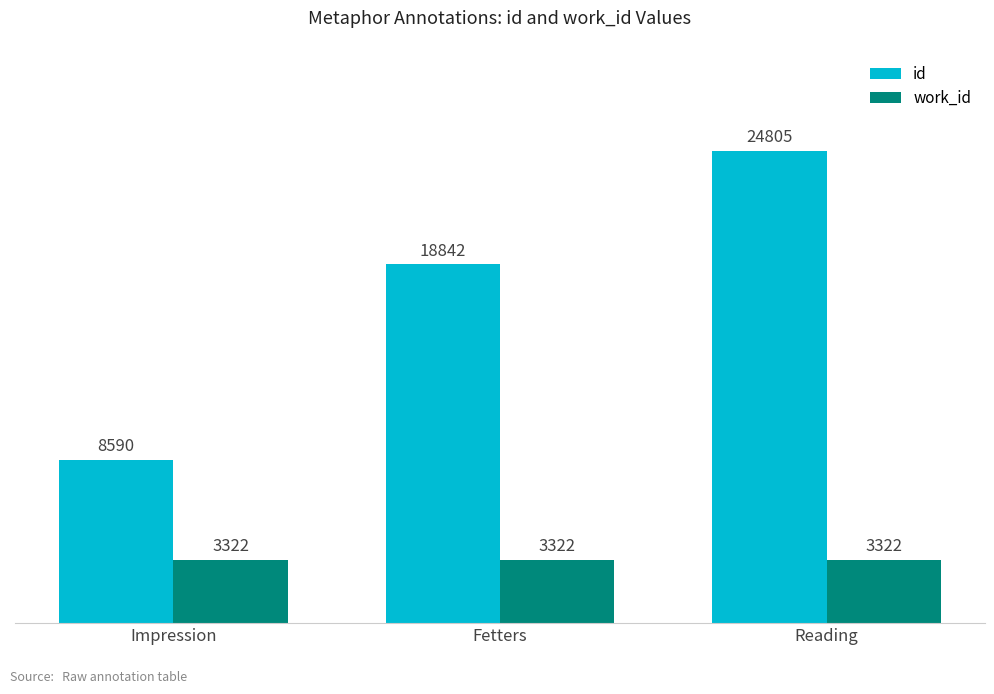

How many groups of bars are there?

3